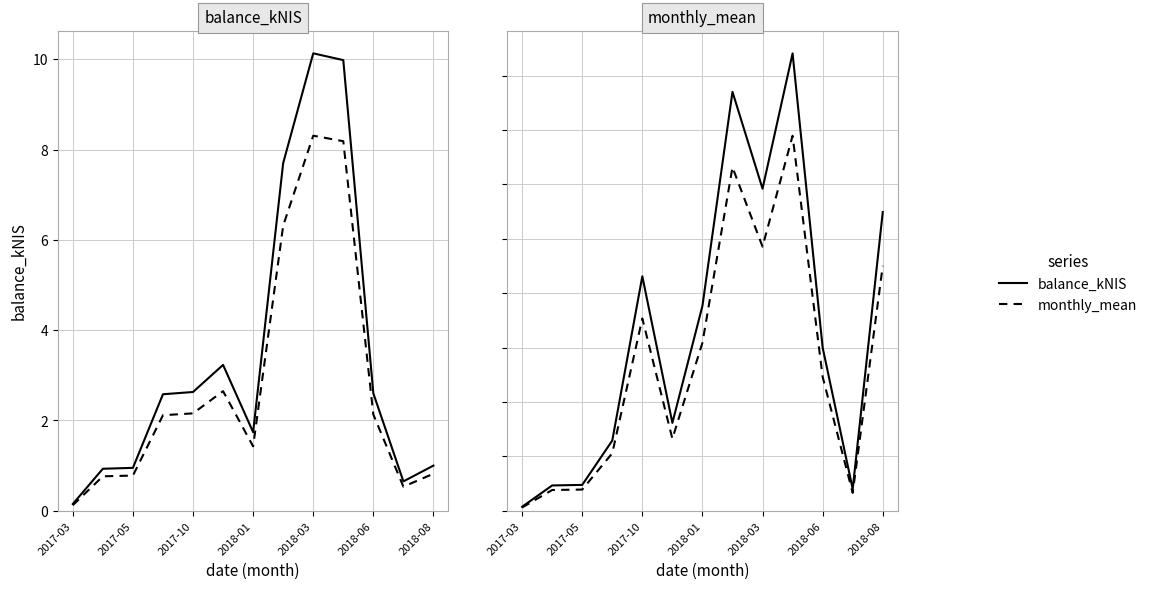

At 2017-05, list the series in order from largest to smallest.

balance_kNIS, monthly_mean